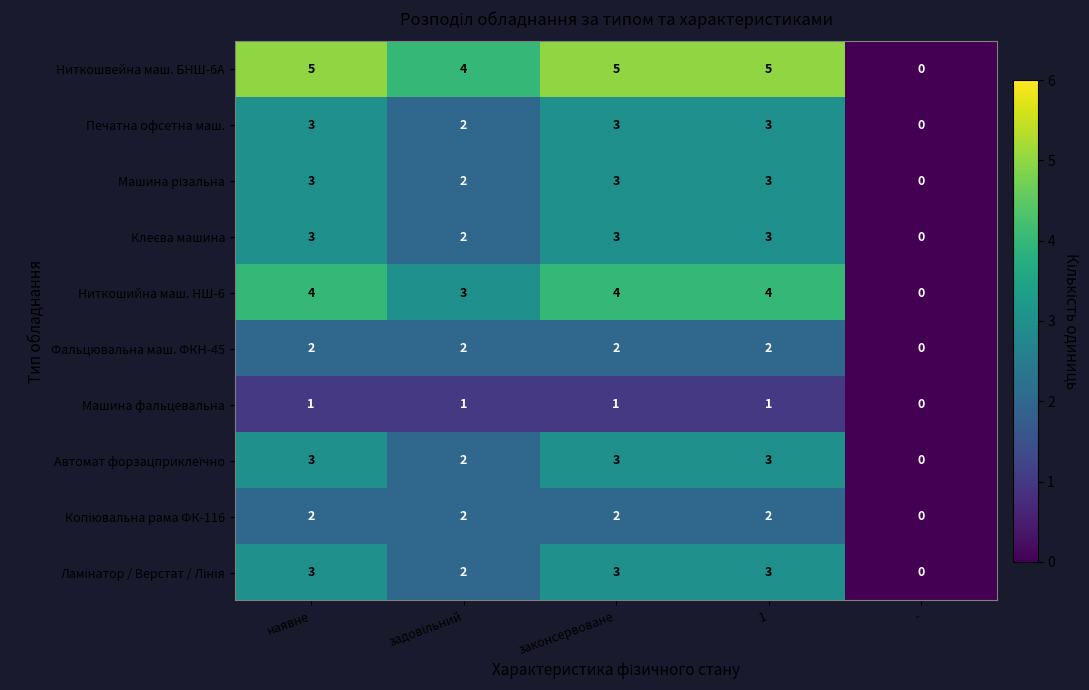

The Ниткошвейна маш. БНШ-6А series shows 5 at 1. True or false?

True